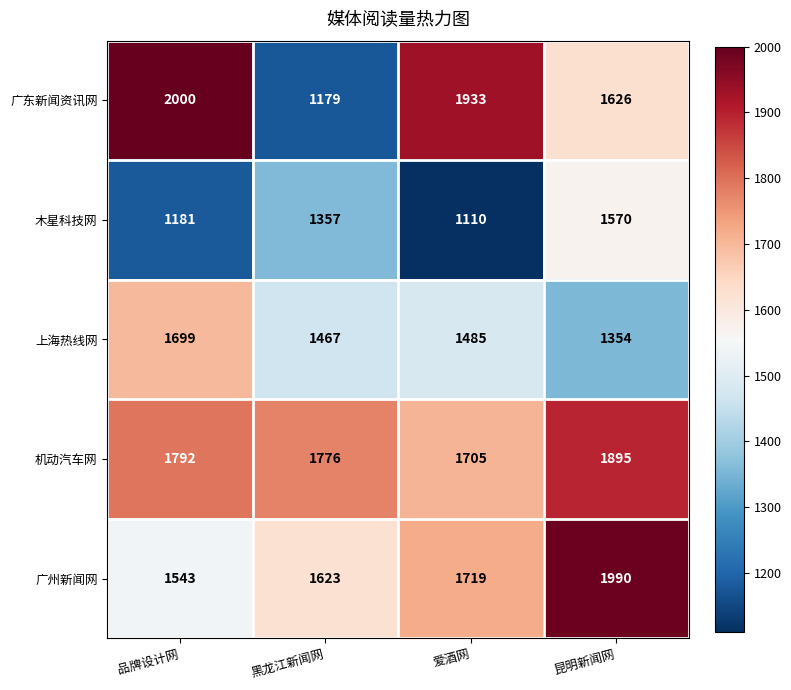

Where is 广东新闻资讯网 nearest to the value 1589?

昆明新闻网